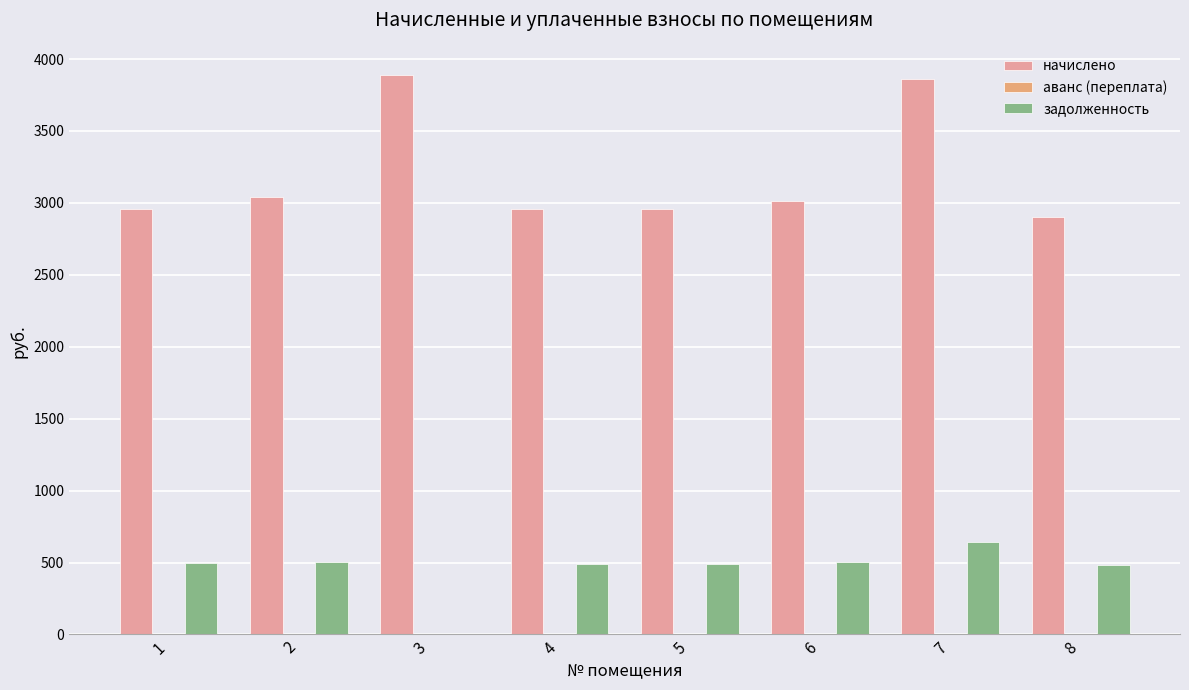

The value of начислено at 7 is 3859.8. True or false?

True